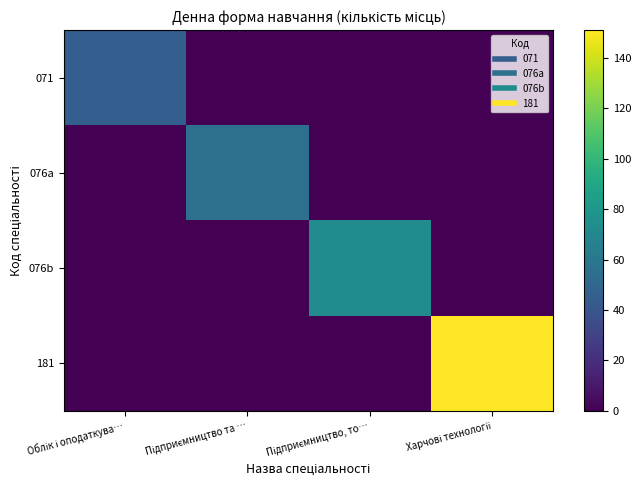

Reading right to left, extract all data points from this chart.

071: Харчові технології=0	Підприємництво, то…=0	Підприємництво та …=0	Облік і оподаткува…=45
076a: Харчові технології=0	Підприємництво, то…=0	Підприємництво та …=56	Облік і оподаткува…=0
076b: Харчові технології=0	Підприємництво, то…=73	Підприємництво та …=0	Облік і оподаткува…=0
181: Харчові технології=151	Підприємництво, то…=0	Підприємництво та …=0	Облік і оподаткува…=0